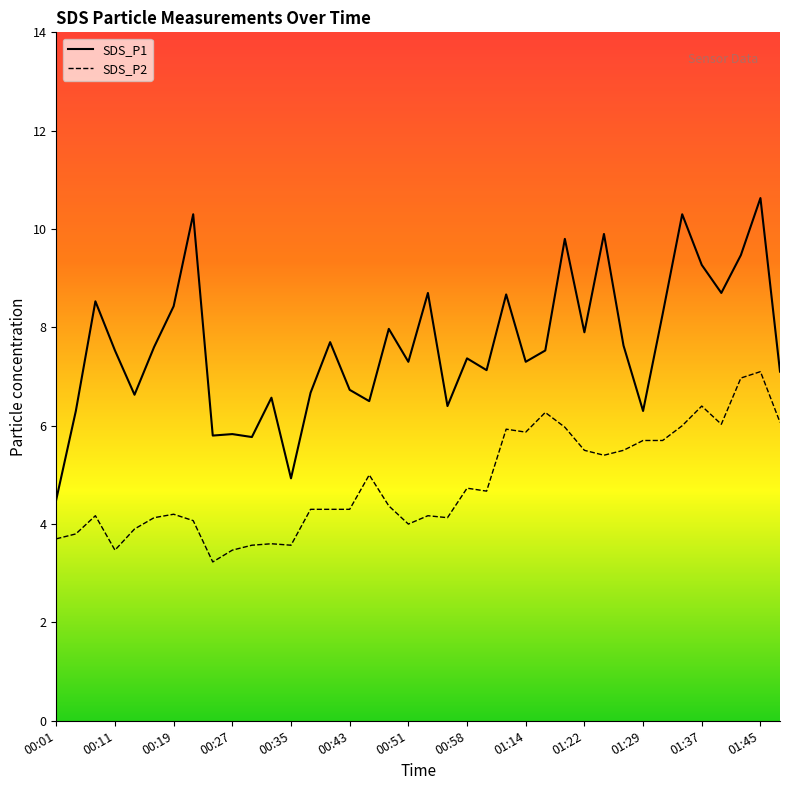

What is the total value across all series at 20?

10.5